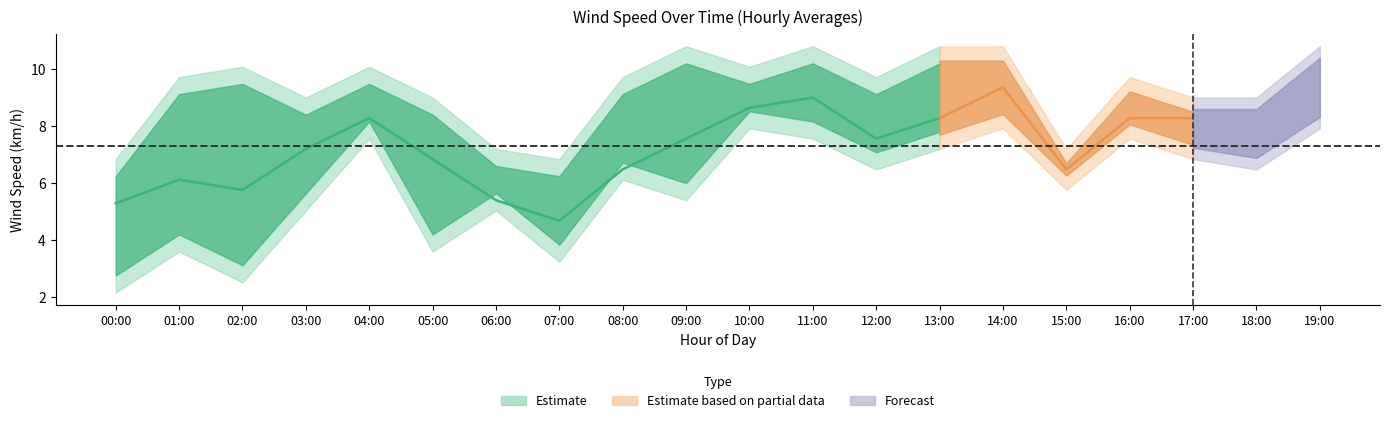

True or false: WindSpd_Max (km/h) and WindSpd_Min (km/h) intersect in this chart.

False